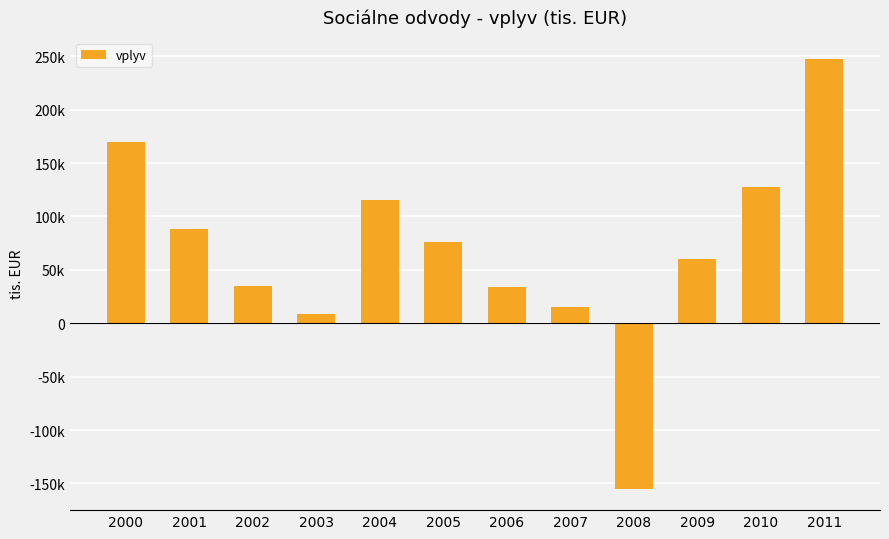

What is the greatest value displayed?

247479.5